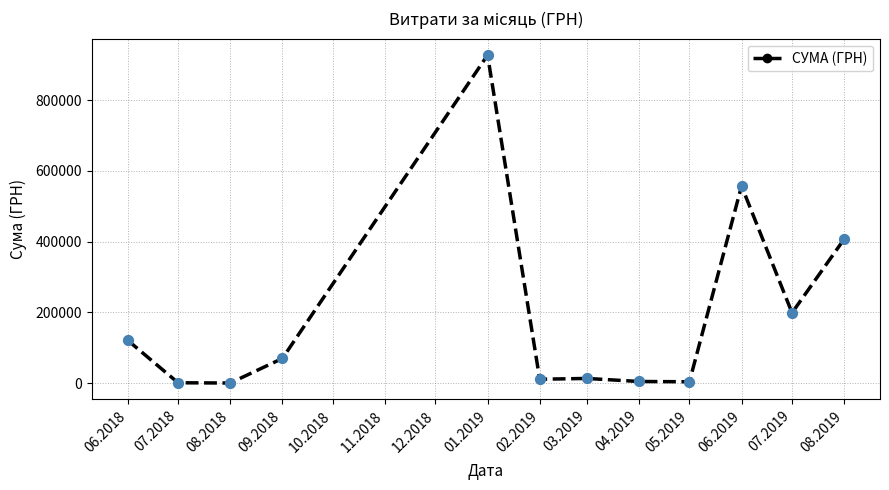

What is the ratio of the value at 06.2019 to the value at 08.2019?

1.4